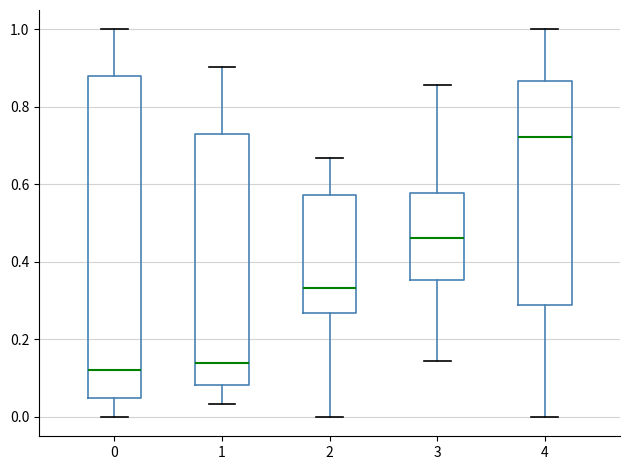

Reading left to right, transcribe this box plot: for each box, give where its median line is, the range the box spans, and where its two whiskers end, as read against the y-axis. The values are not printed on the chart, so give them approximately, as read against the axis.

0: median 0.12, box 0.04 to 0.88, whiskers 0.00 to 1.00
1: median 0.14, box 0.08 to 0.72, whiskers 0.04 to 0.90
2: median 0.34, box 0.26 to 0.58, whiskers 0.00 to 0.66
3: median 0.46, box 0.36 to 0.58, whiskers 0.14 to 0.86
4: median 0.72, box 0.28 to 0.86, whiskers 0.00 to 1.00